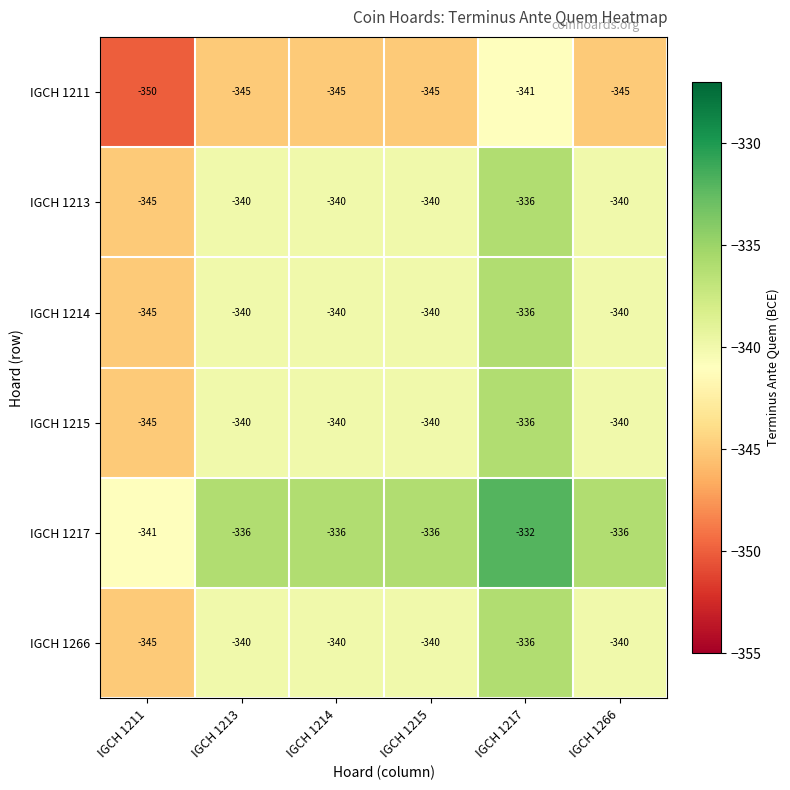

Which series has the largest total across all categories?

IGCH 1217